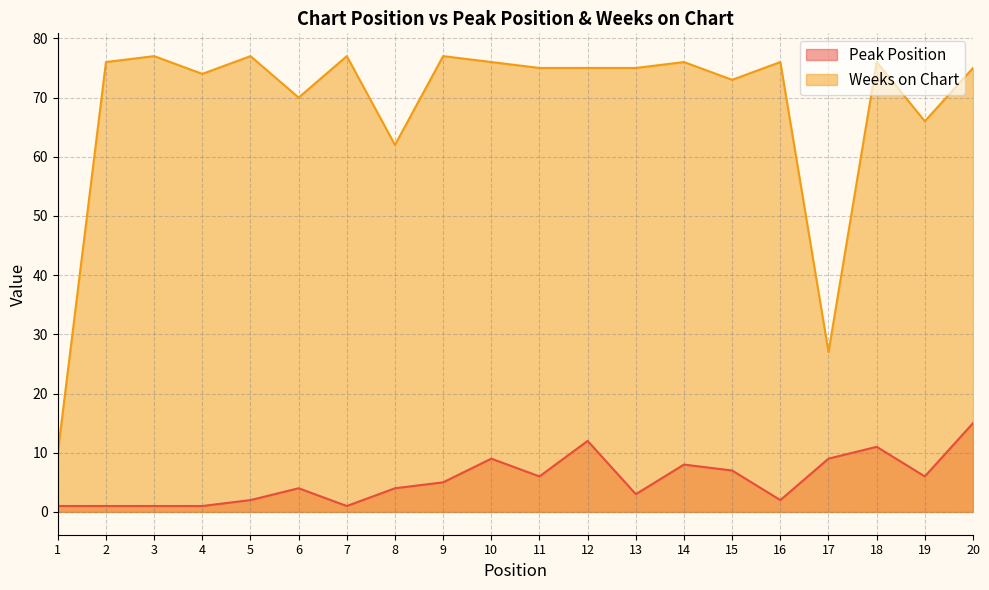

What is the approximate value of Peak Position at 10?

9